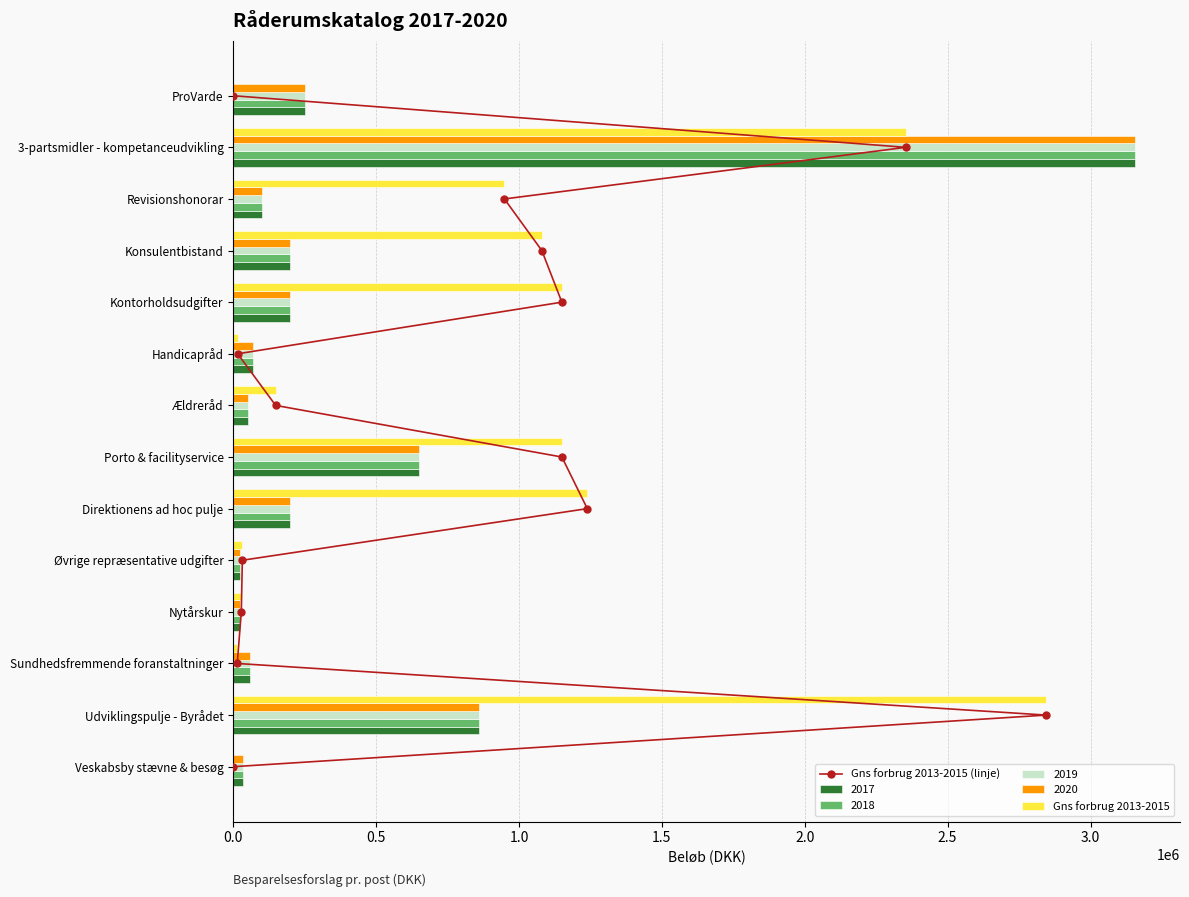

True or false: 2017 has a value of 861600 at Udviklingspulje - Byrådet.

True